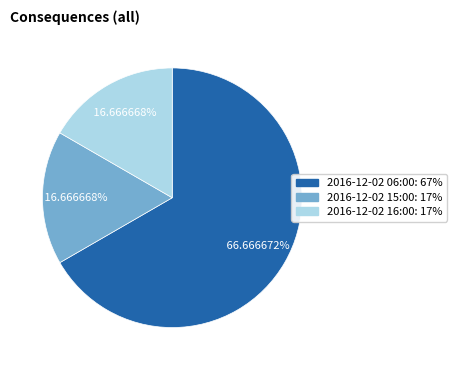

The 2016-12-02 06:00 slice represents 80% of the pie. True or false?

False